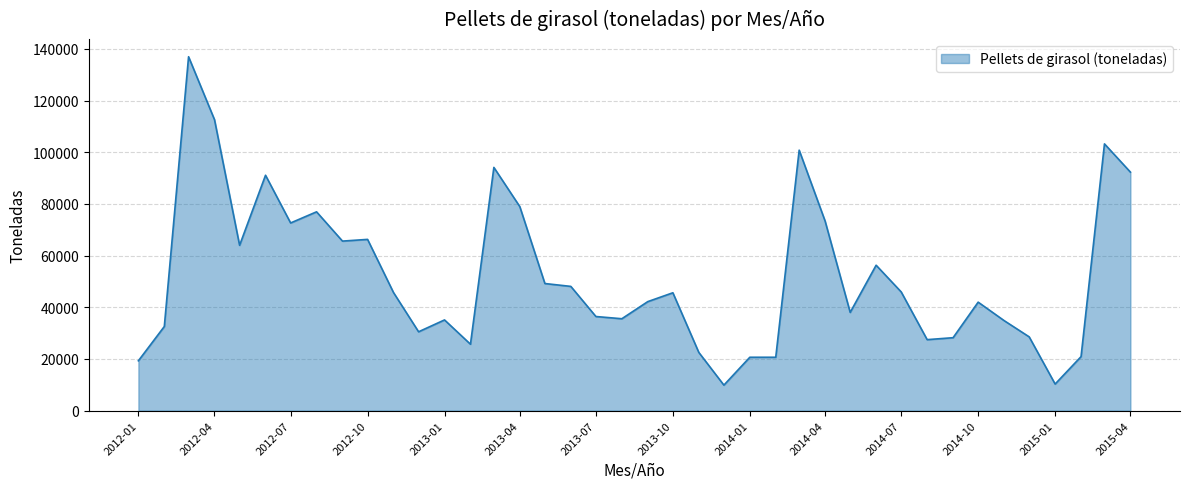

What is the minimum value shown in the chart?

9881